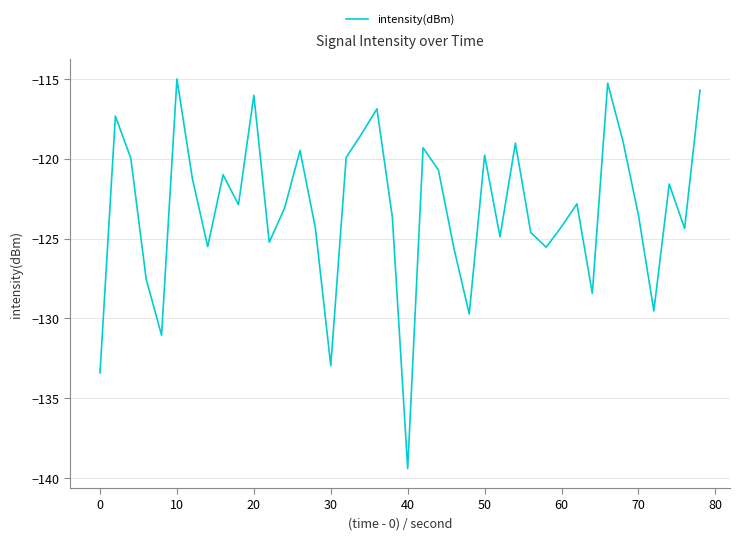

What is the average value?

-123.2